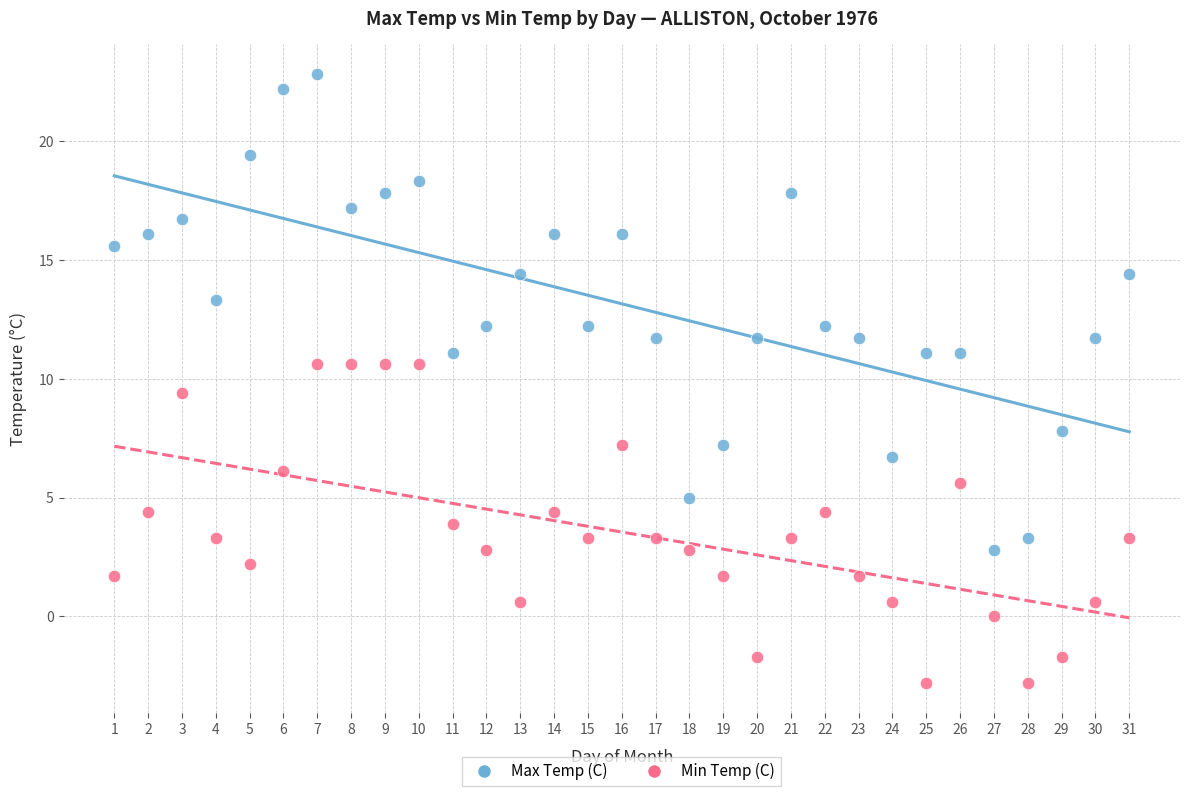

Which series reaches the maximum Y coordinate?

Max Temp (C)